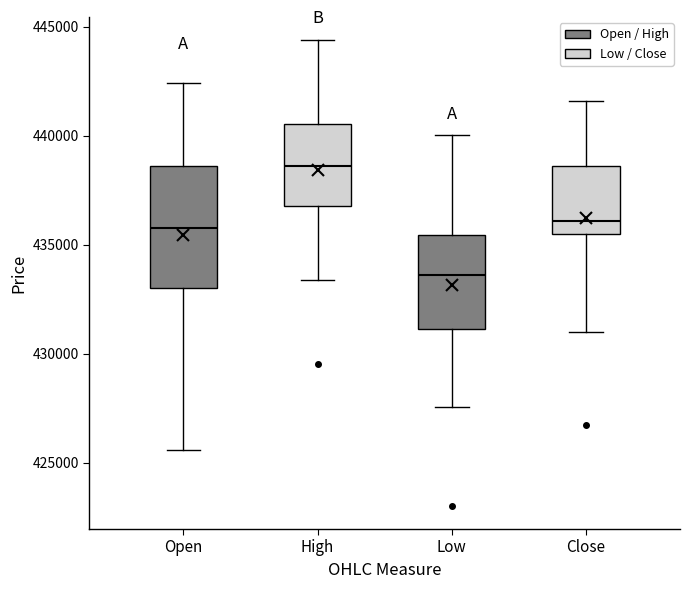

Reading left to right, read every box against the y-axis: the position of its median line, the range the box covers, and the ends of its whiskers. The values are not printed on the chart, so give them approximately, as read against the axis.

Open: median 436000, box 433000 to 438500, whiskers 425500 to 442500
High: median 438500, box 437000 to 440500, whiskers 433500 to 444500
Low: median 433500, box 431000 to 435500, whiskers 427500 to 440000
Close: median 436000, box 435500 to 438500, whiskers 431000 to 441500